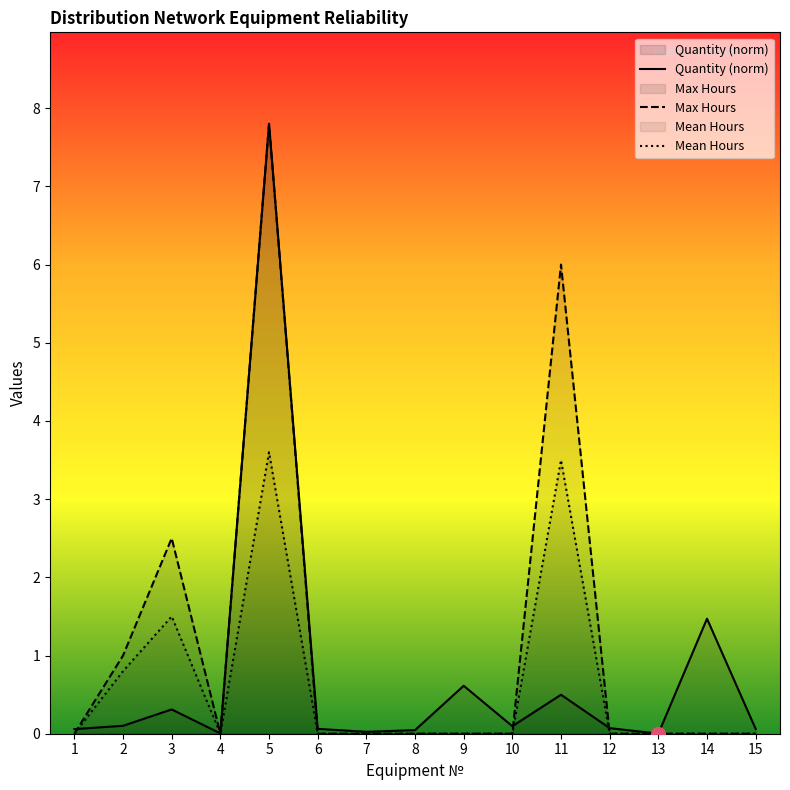

In Mean Hours, how many points are lower than both neighbors (excluding endpoints)?

1